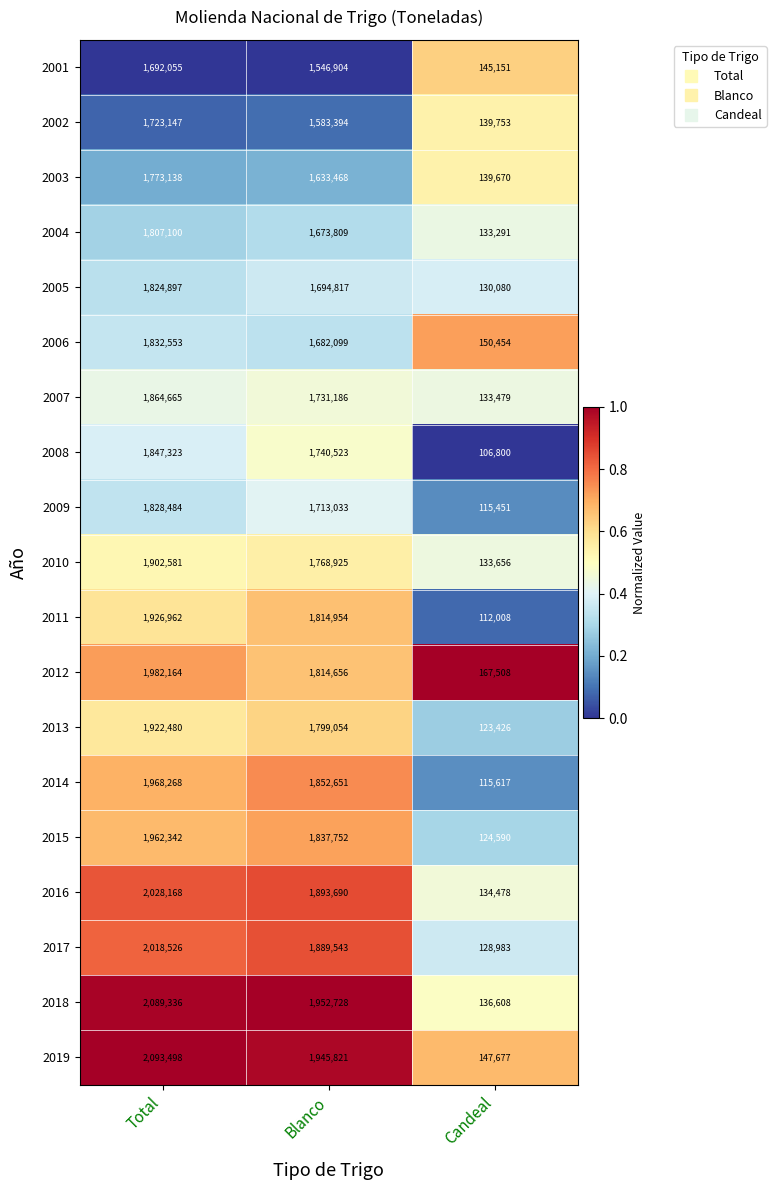

The 2005 series shows 43416 at Candeal. True or false?

False